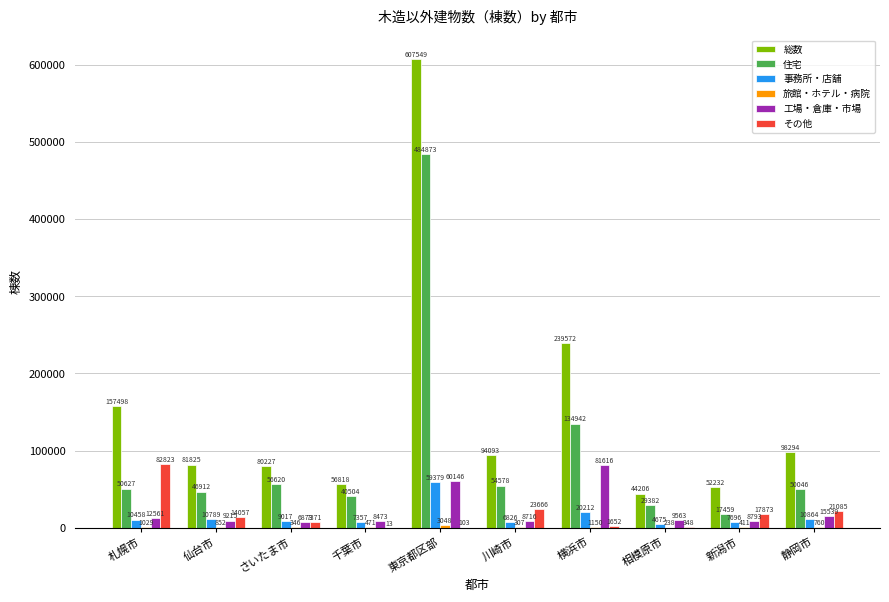

Where is 住宅 nearest to the value 251166?

横浜市